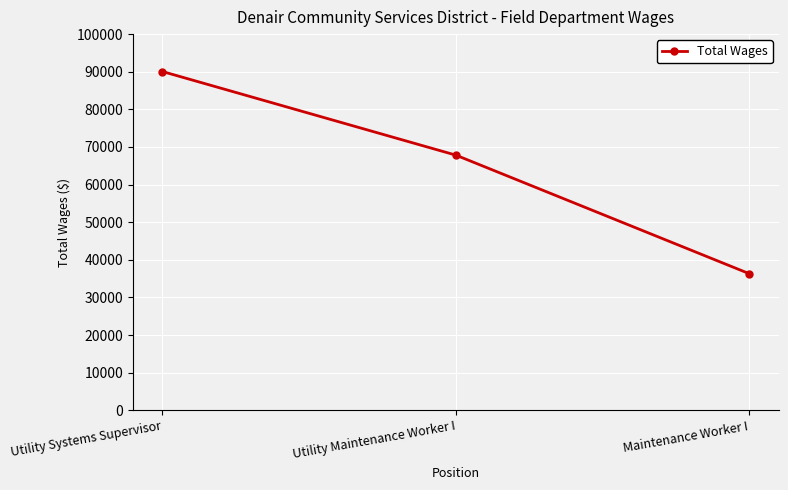

How many values are below 67820?

1